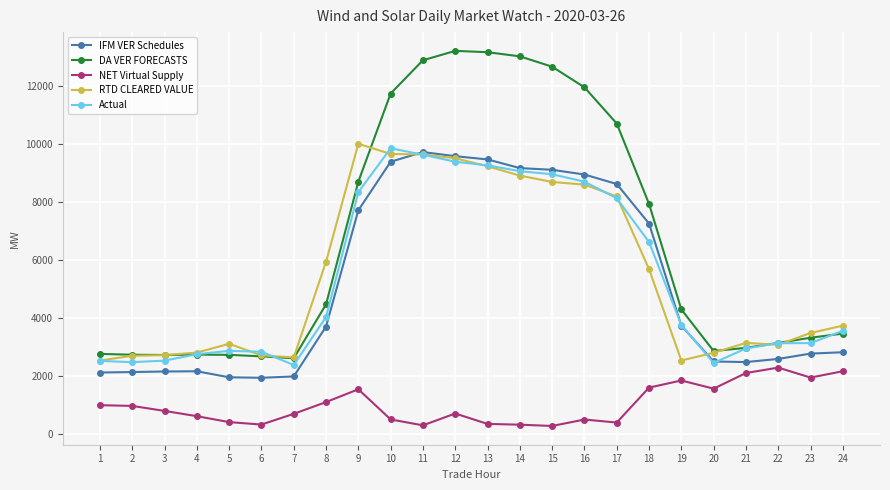

True or false: Actual and NET Virtual Supply intersect in this chart.

False